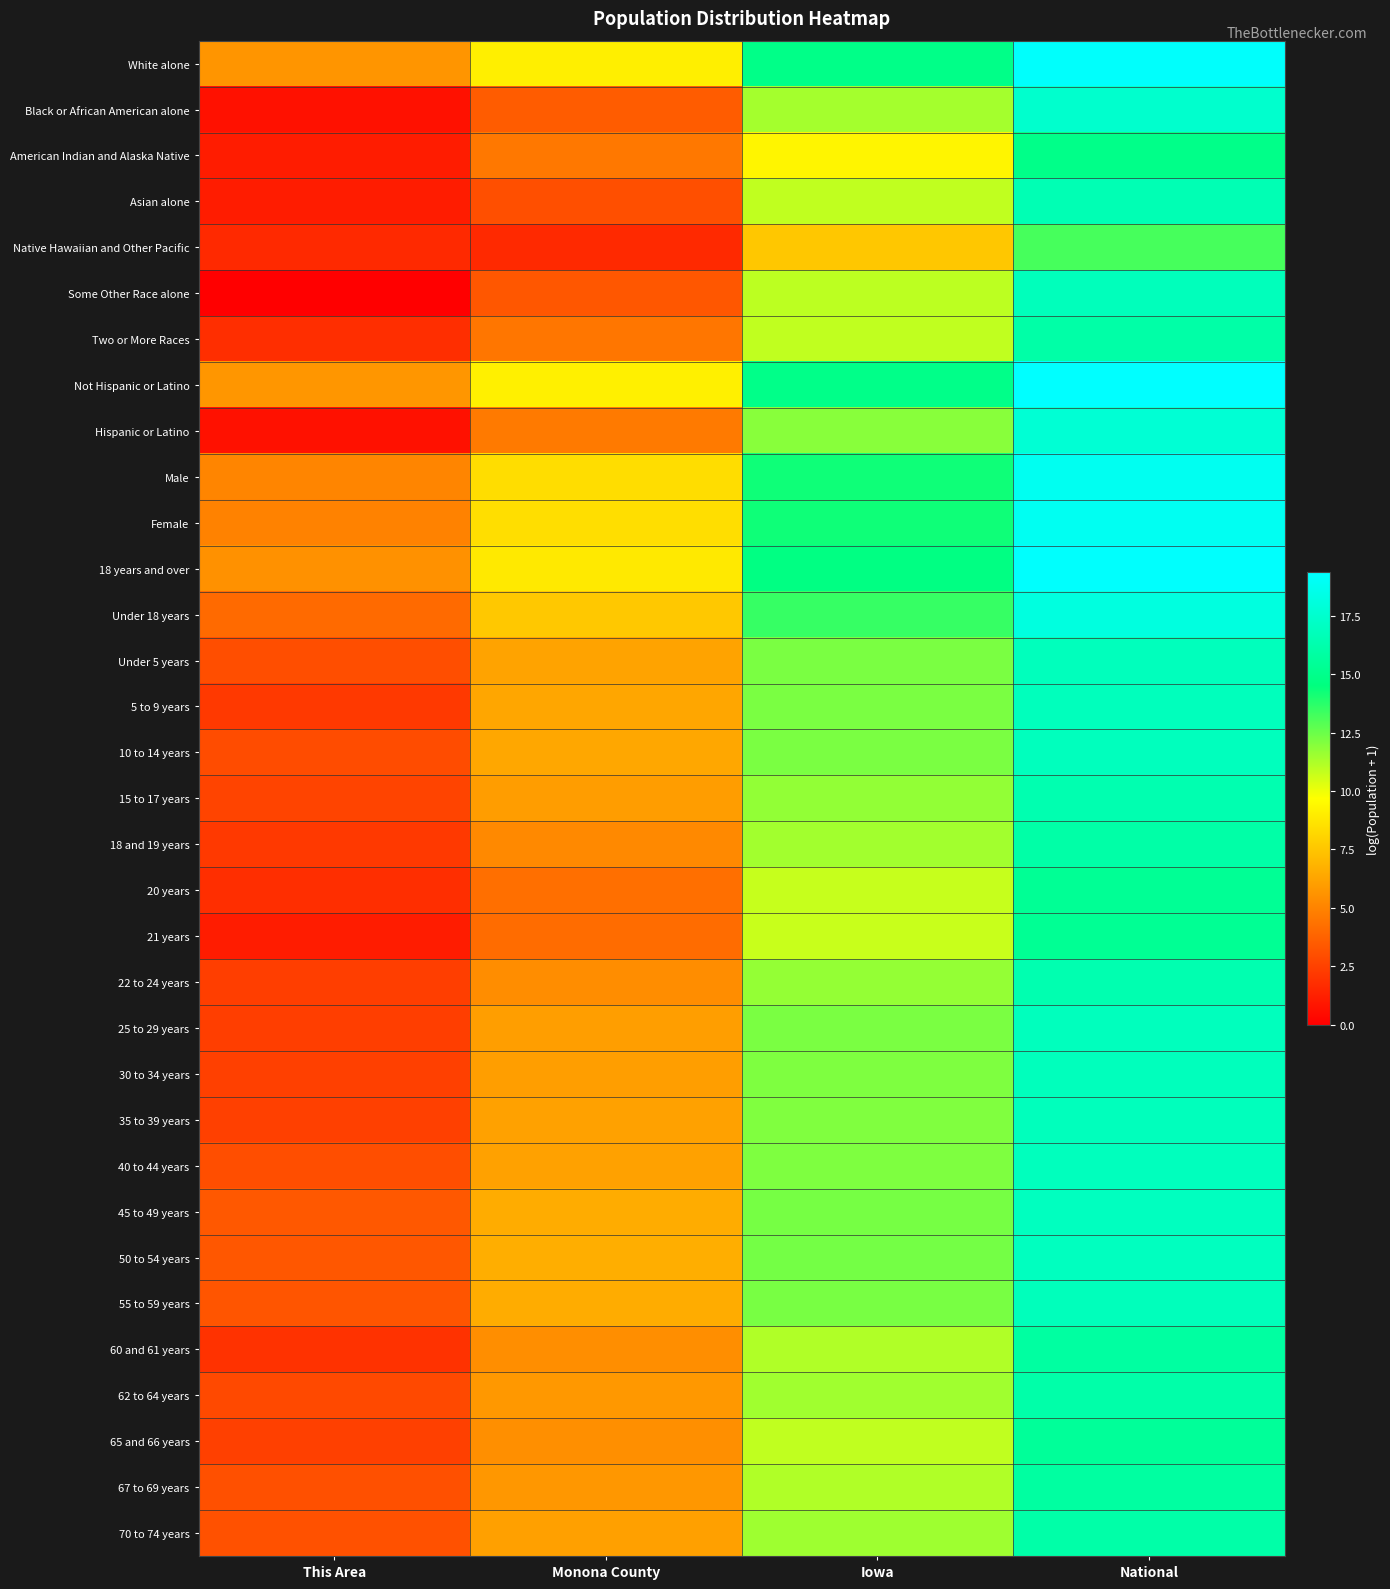

Which series has the largest total across all categories?

Not Hispanic or Latino